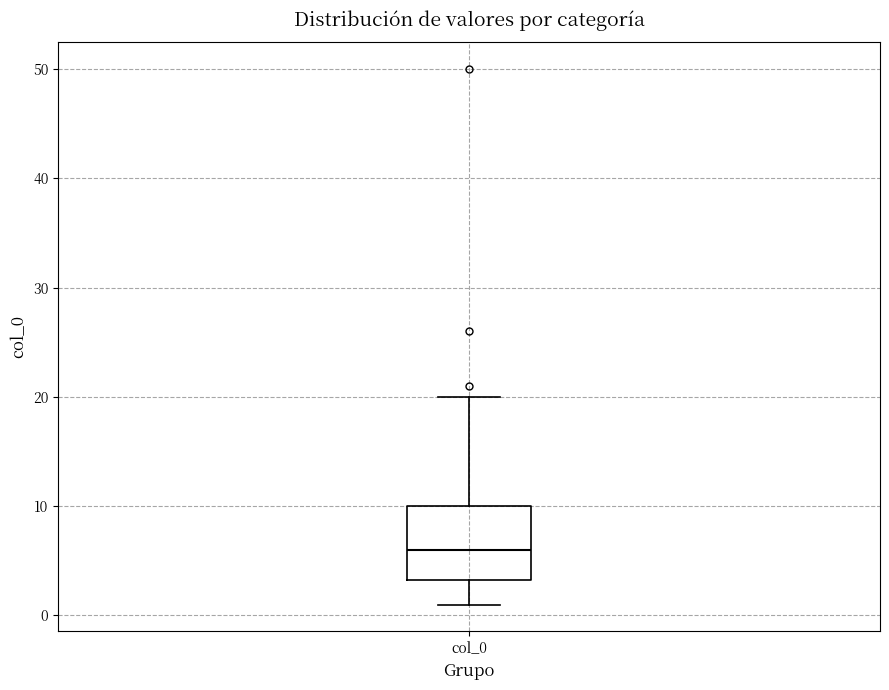

Where does the upper whisker of the box for col_0 end on the y-axis? The values are not printed on the chart, so give them approximately, as read against the axis.

20